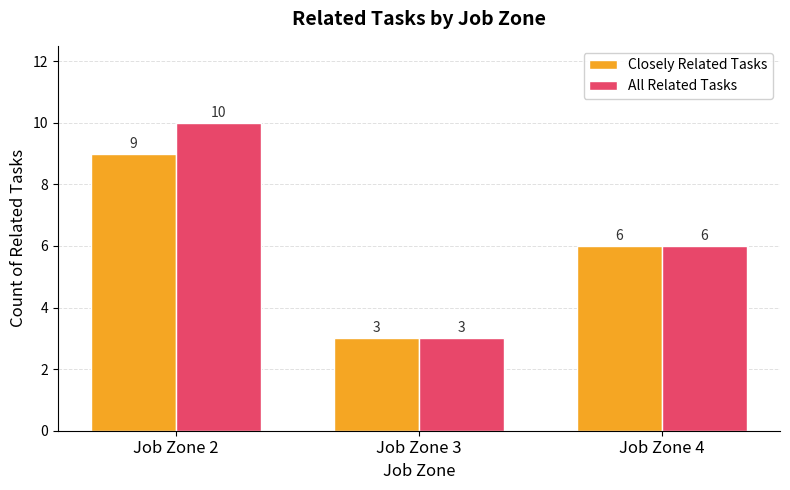

List the series in order of their peak value, highest first.

All Related Tasks, Closely Related Tasks